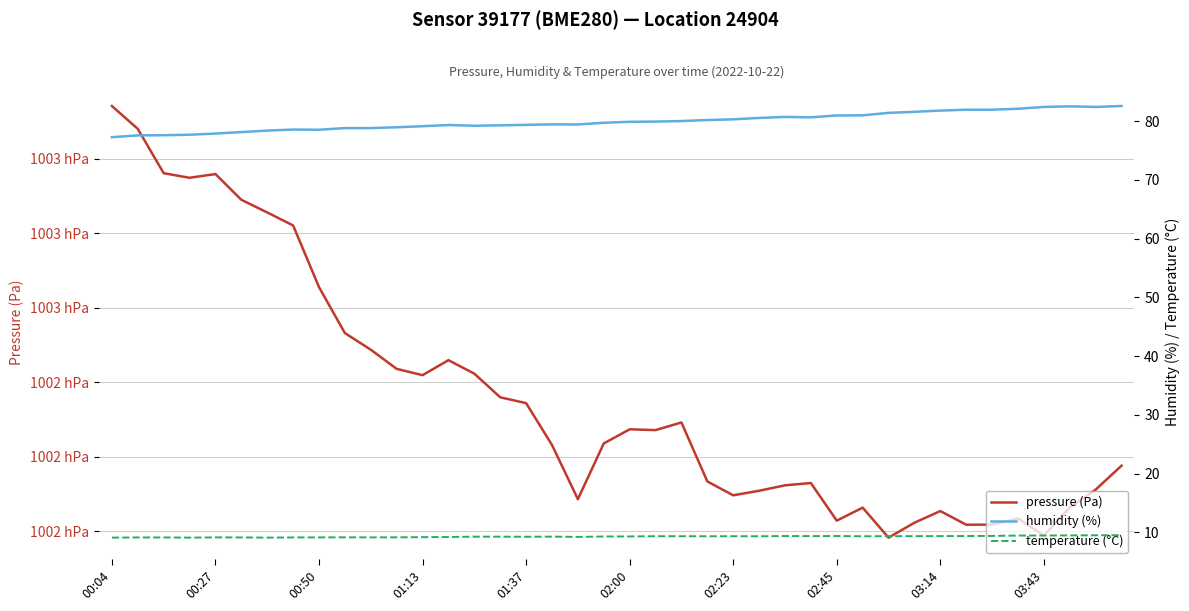

Reading left to right, list all the values displayed in this chart.

pressure (Pa): 100314.2	100308.0	100296.1	100294.9	100295.9	100289.0	100285.6	100282.1	100265.5	100253.2	100248.7	100243.6	100241.9	100245.9	100242.3	100235.9	100234.4	100223.1	100208.6	100223.6	100227.4	100227.1	100229.2	100213.4	100209.6	100210.9	100212.3	100212.9	100202.8	100206.3	100198.3	100202.3	100205.4	100201.7	100201.8	100203.4	100198.8	100206.4	100211.2	100217.6
humidity (%): 77.3	77.6	77.6	77.7	77.9	78.2	78.4	78.6	78.5	78.8	78.8	79.0	79.2	79.3	79.2	79.3	79.4	79.5	79.5	79.7	79.9	79.9	80.0	80.2	80.3	80.6	80.7	80.7	81.0	81.0	81.4	81.6	81.8	82.0	82.0	82.1	82.4	82.5	82.4	82.6
temperature (°C): 9.1	9.1	9.1	9.1	9.2	9.1	9.1	9.1	9.2	9.2	9.2	9.2	9.2	9.2	9.3	9.3	9.3	9.3	9.2	9.3	9.3	9.3	9.3	9.3	9.3	9.3	9.4	9.4	9.4	9.3	9.3	9.4	9.4	9.4	9.4	9.5	9.5	9.5	9.5	9.5